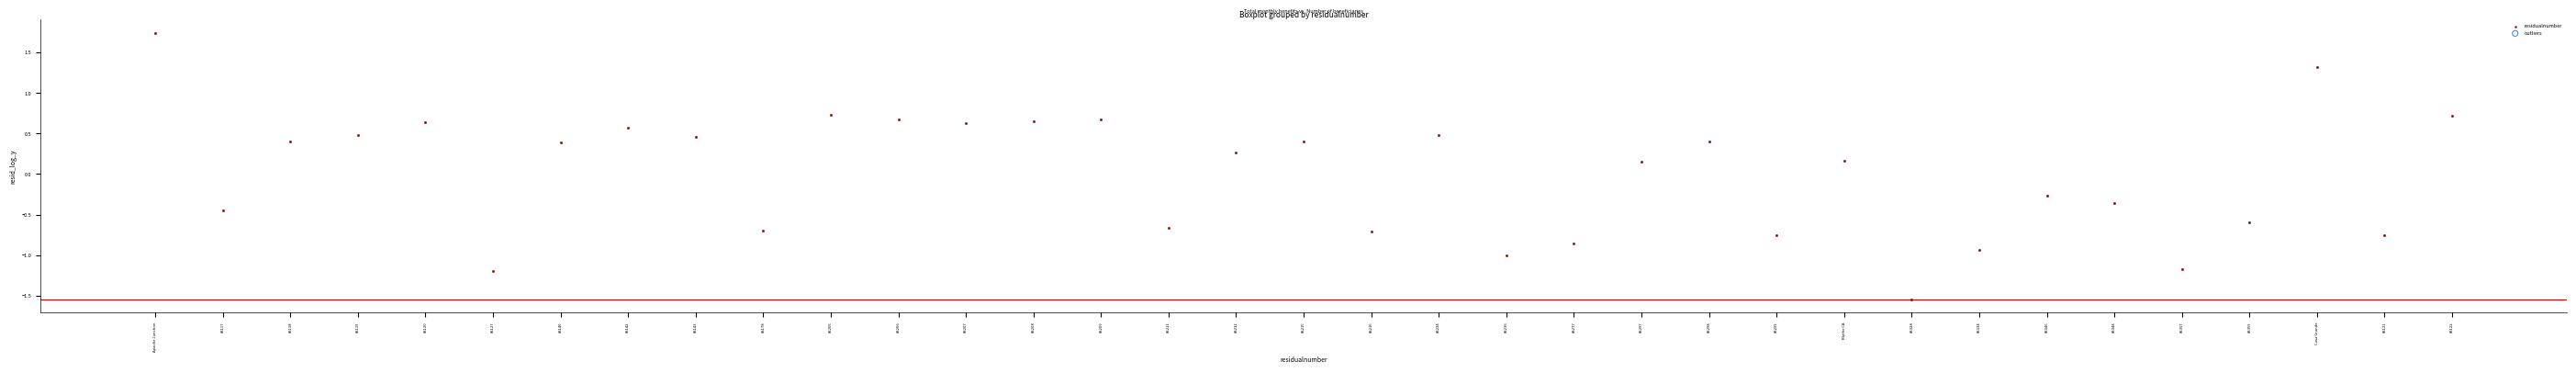

What is the range of Y values (max minus min)?

3.3